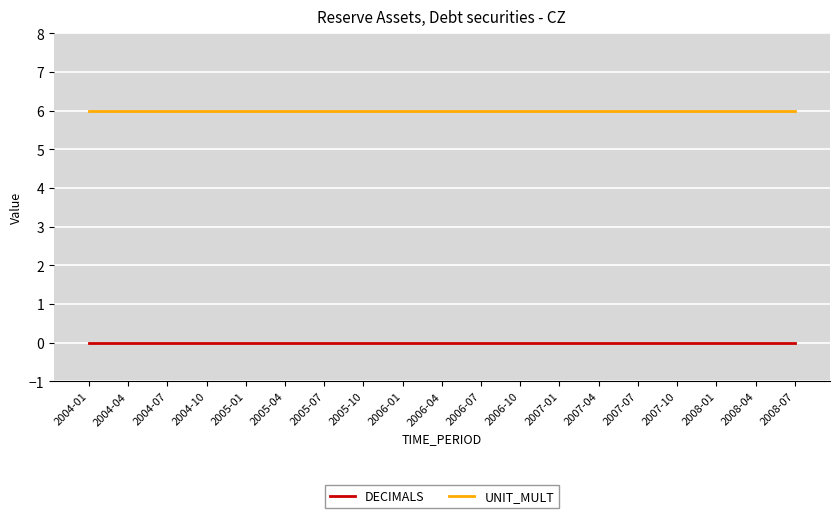

What position from the left is 2006-10?

12